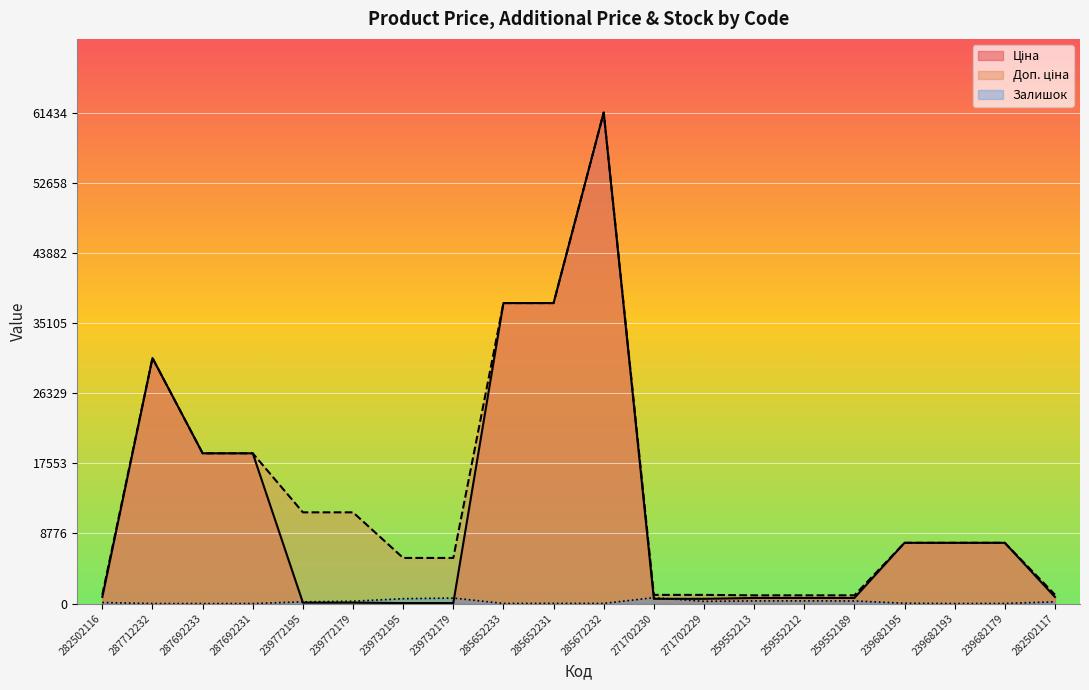

List the series in order of their peak value, highest first.

Ціна, Доп. ціна, Залишок